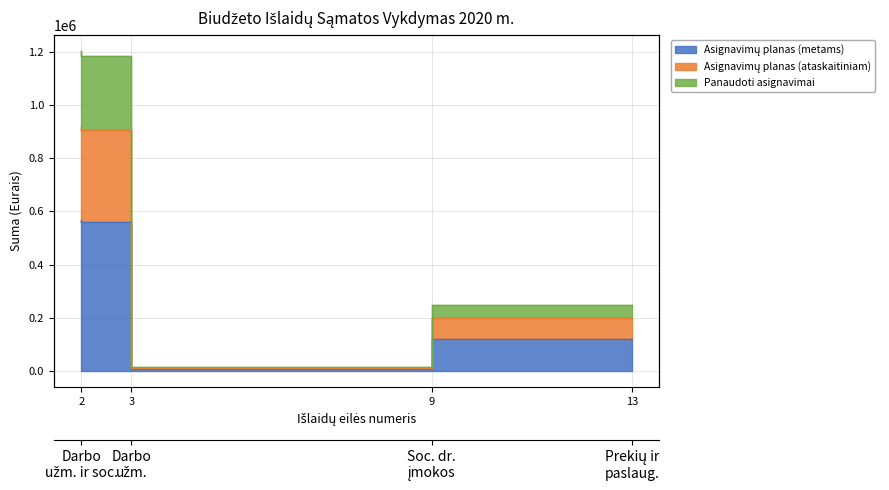

True or false: Asignavimų planas (ataskaitiniam) and Panaudoti asignavimai cross at least once.

False